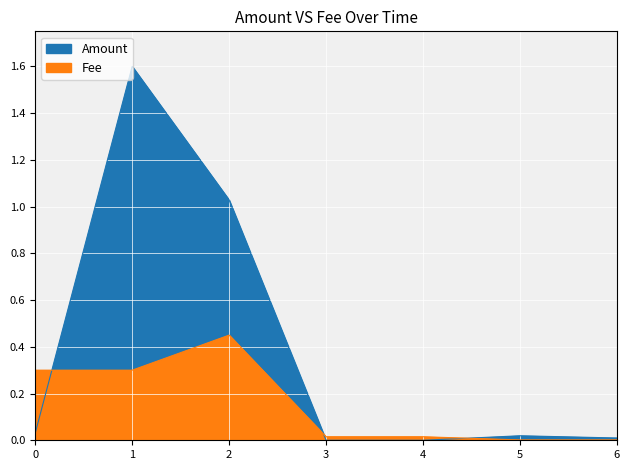

List the series in order of their peak value, highest first.

Amount, Fee